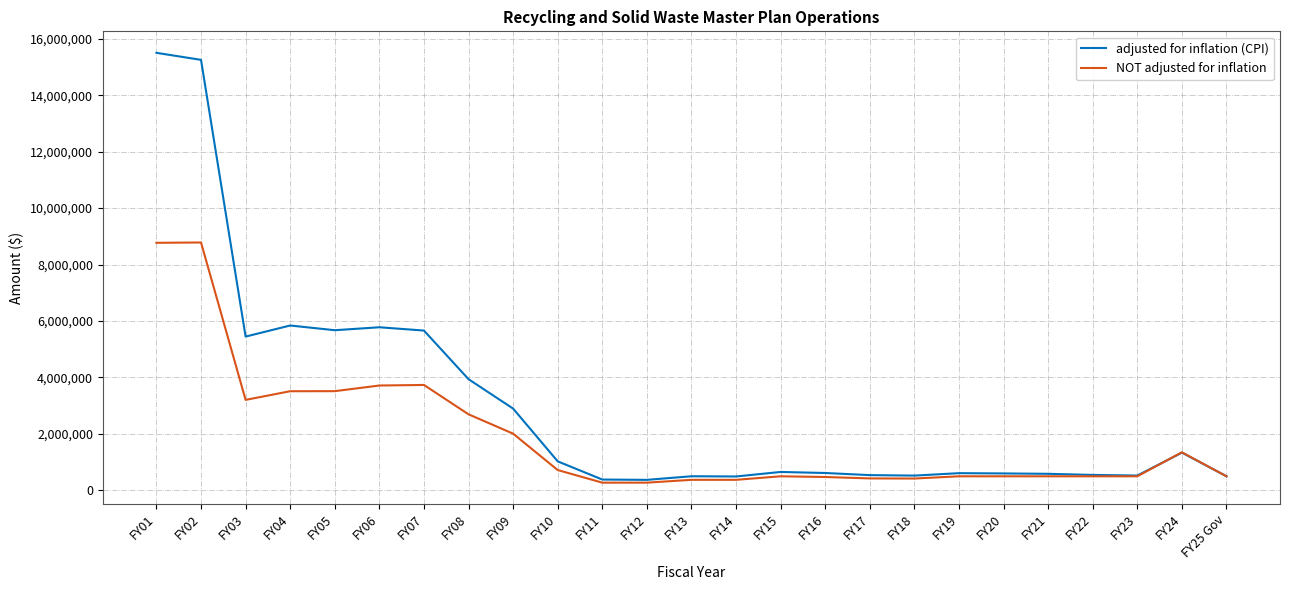

Rank the series by their maximum value, from highest to lowest.

adjusted for inflation (CPI), NOT adjusted for inflation